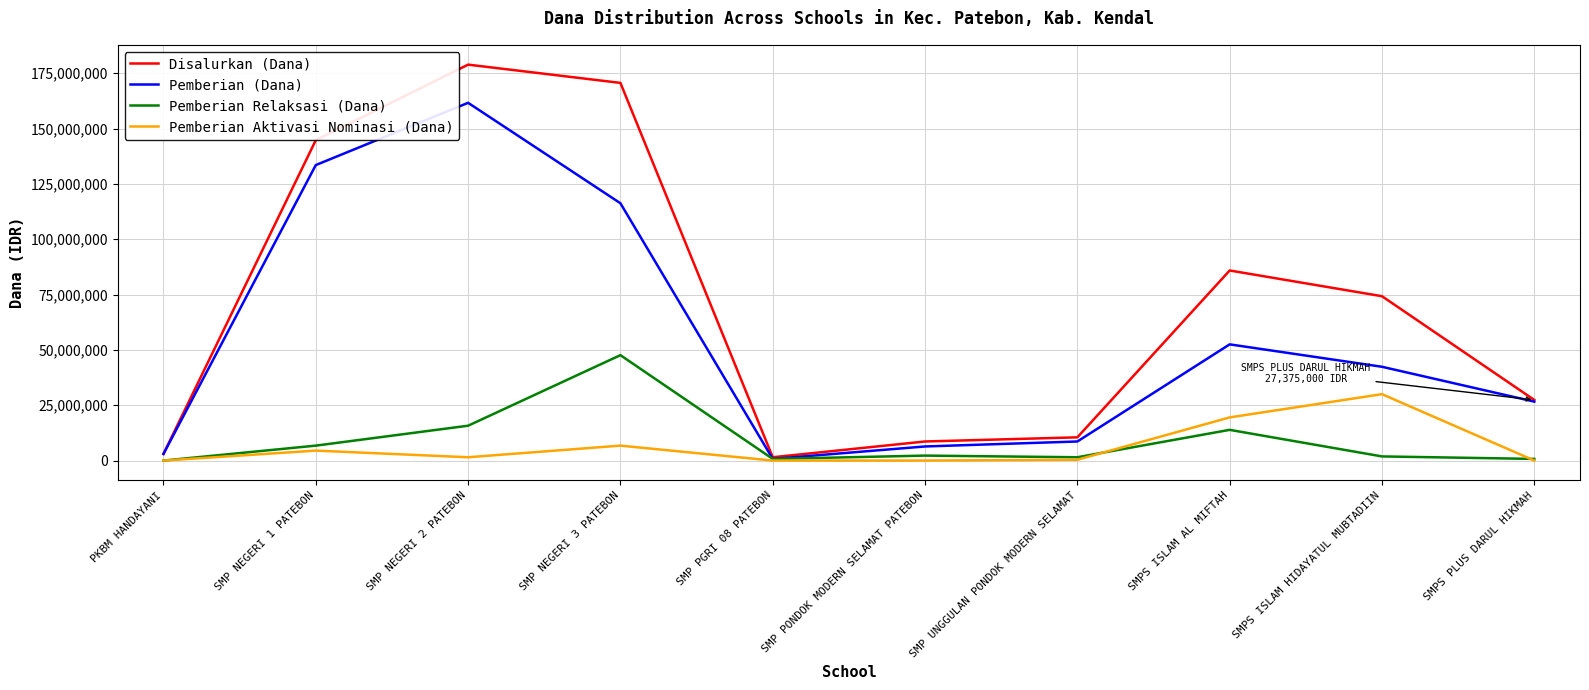

How many lines are shown in the chart?

4